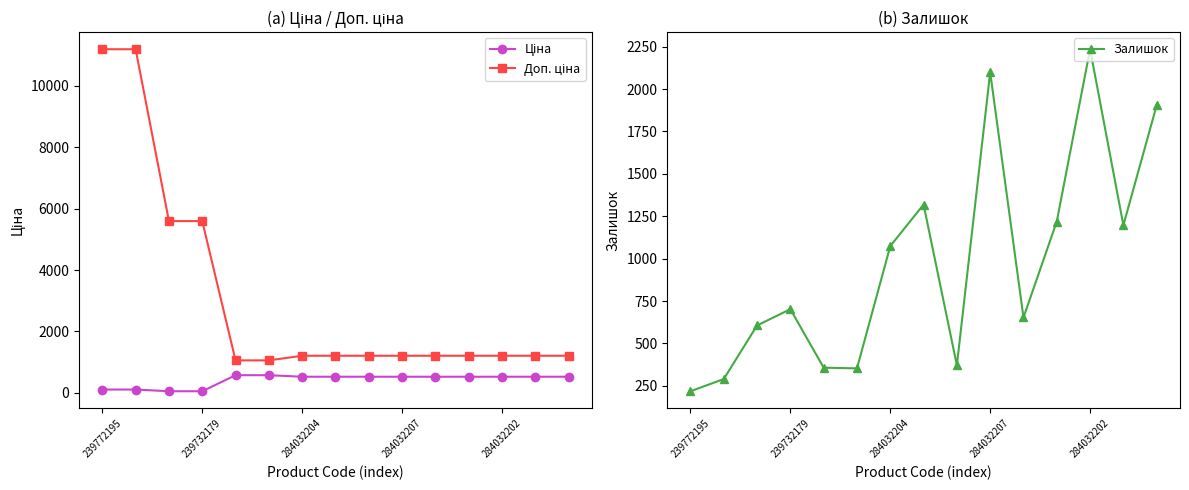

Does the chart display data point markers on the line(s)?

Yes